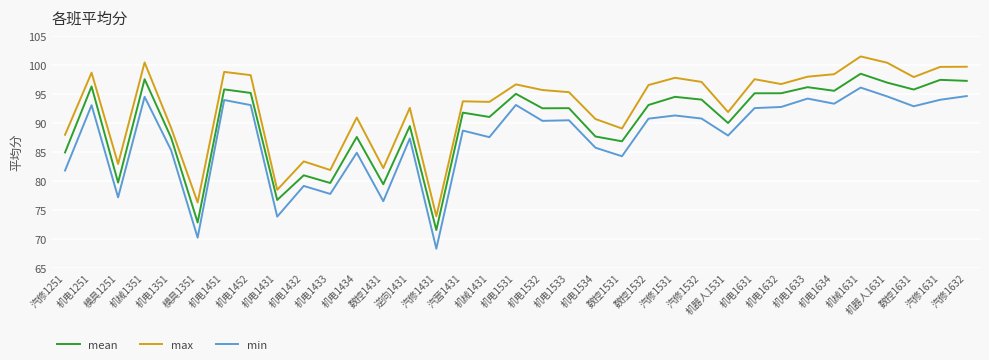

Rank the series by their average value, from highest to lowest.

max, mean, min